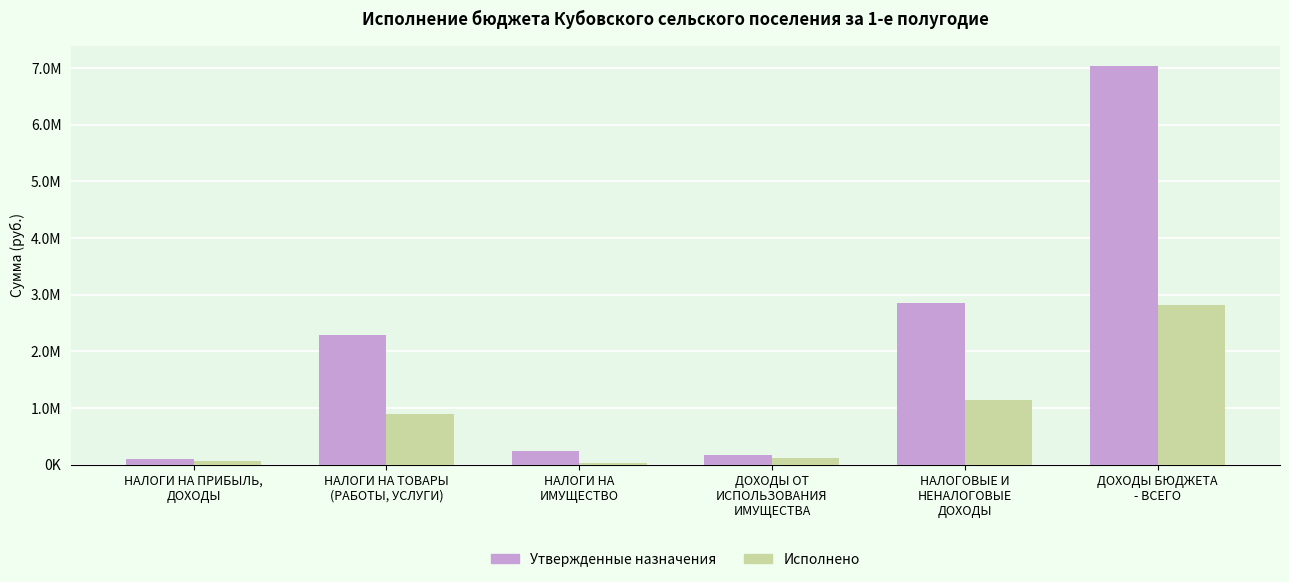

Which category has the highest value in the Исполнено series?

ДОХОДЫ БЮДЖЕТА
- ВСЕГО